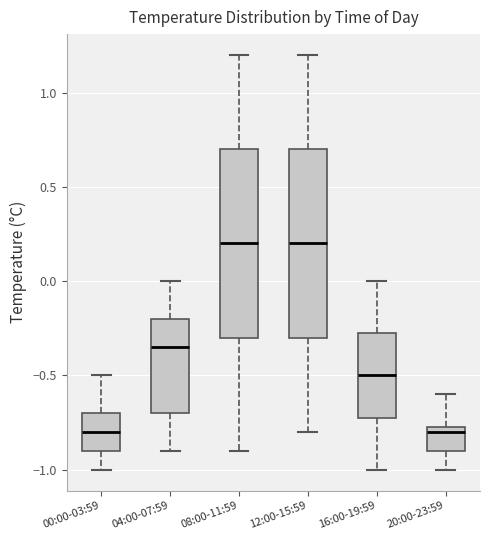

Reading left to right, read every box against the y-axis: the position of its median line, the range the box covers, and the ends of its whiskers. The values are not printed on the chart, so give them approximately, as read against the axis.

00:00-03:59: median -0.80, box -0.90 to -0.70, whiskers -1.00 to -0.50
04:00-07:59: median -0.35, box -0.70 to -0.20, whiskers -0.90 to 0.00
08:00-11:59: median 0.20, box -0.30 to 0.70, whiskers -0.90 to 1.20
12:00-15:59: median 0.20, box -0.30 to 0.70, whiskers -0.80 to 1.20
16:00-19:59: median -0.50, box -0.70 to -0.25, whiskers -1.00 to 0.00
20:00-23:59: median -0.80, box -0.90 to -0.75, whiskers -1.00 to -0.60